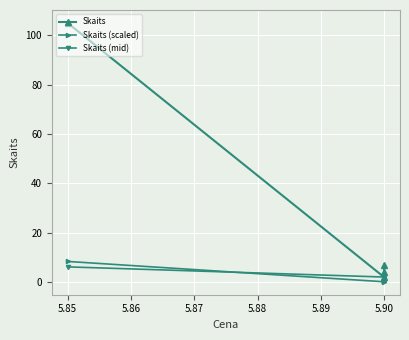

List the series in order of their peak value, lowest first.

Skaits (mid), Skaits (scaled), Skaits